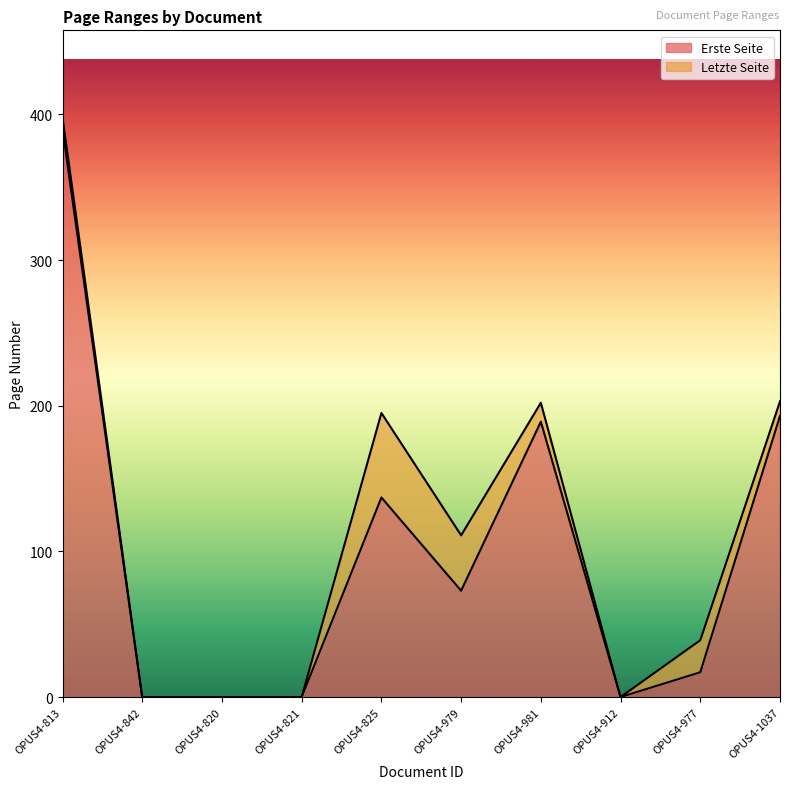

Rank the series at OPUS4-981 from lowest to highest value.

Erste Seite, Letzte Seite